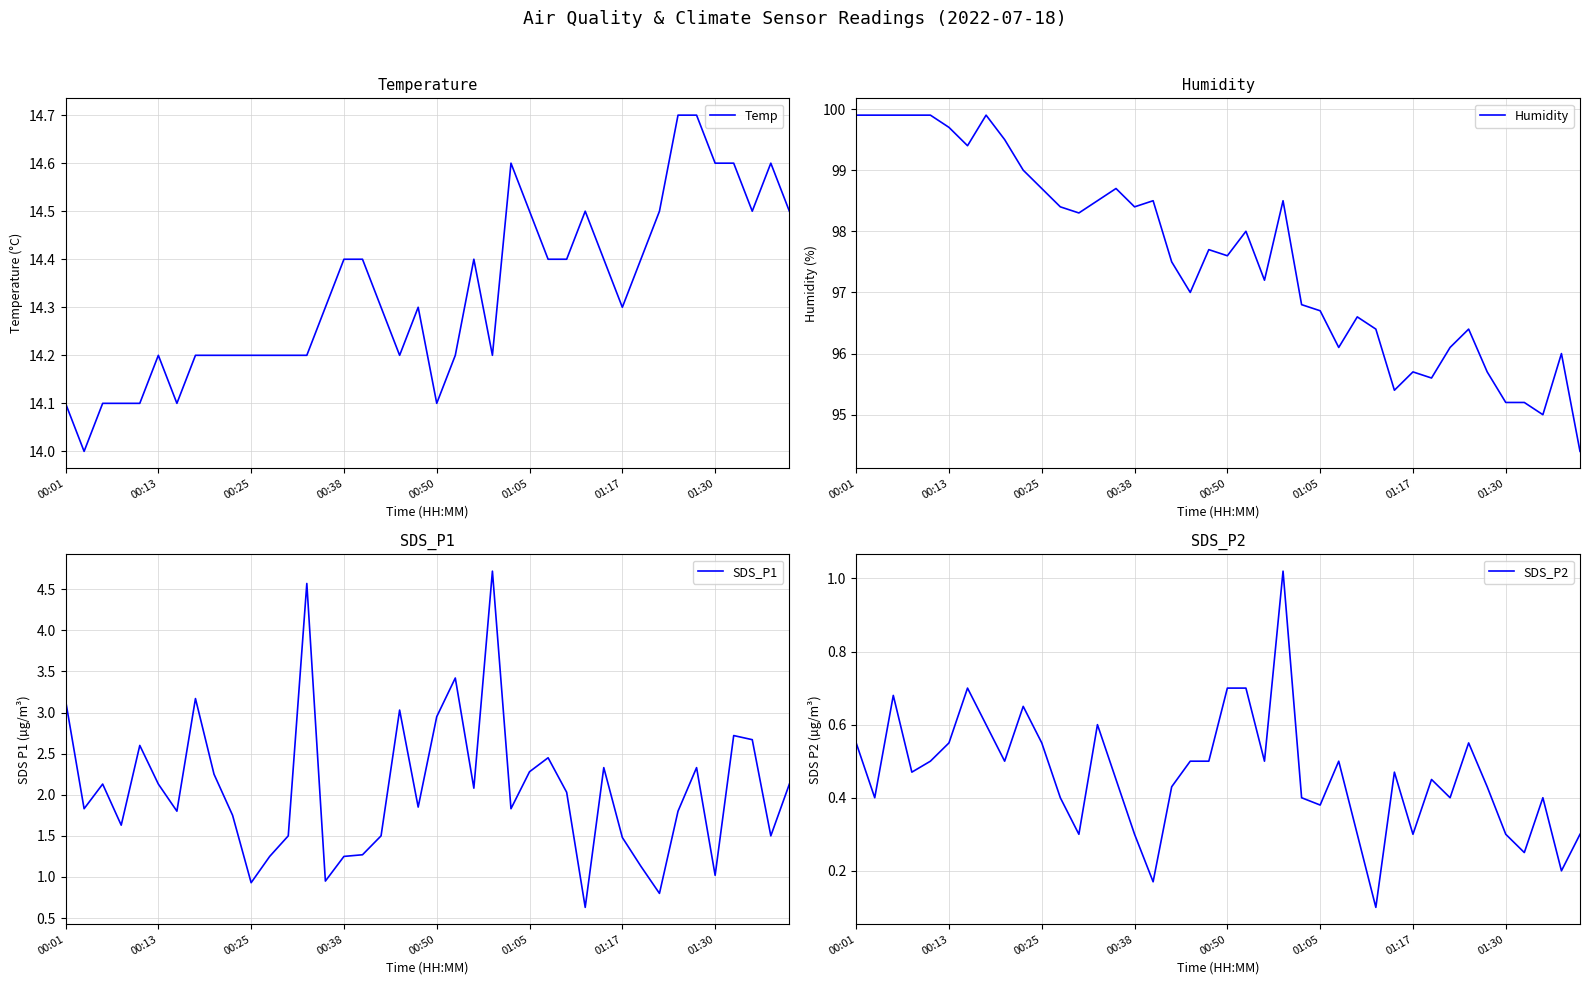

Between 23 and 28, which series saw the biggest shift?

SDS_P1